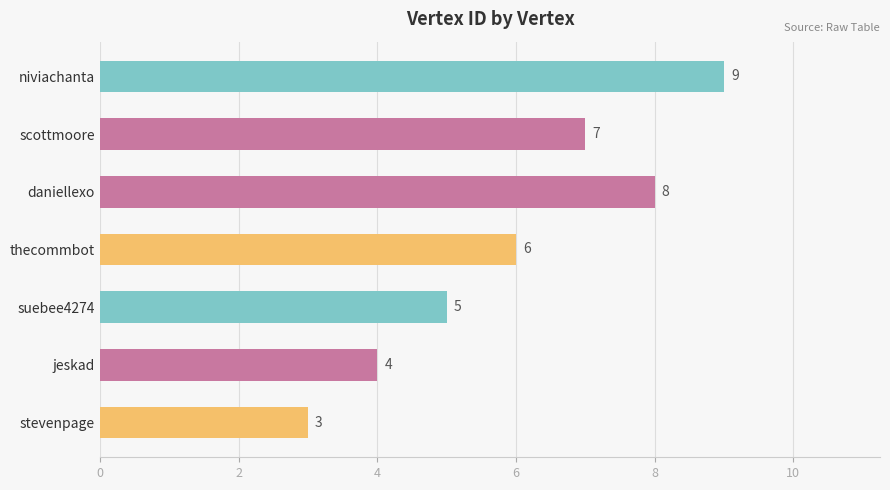

At which category does the chart reach its minimum across all series?

stevenpage